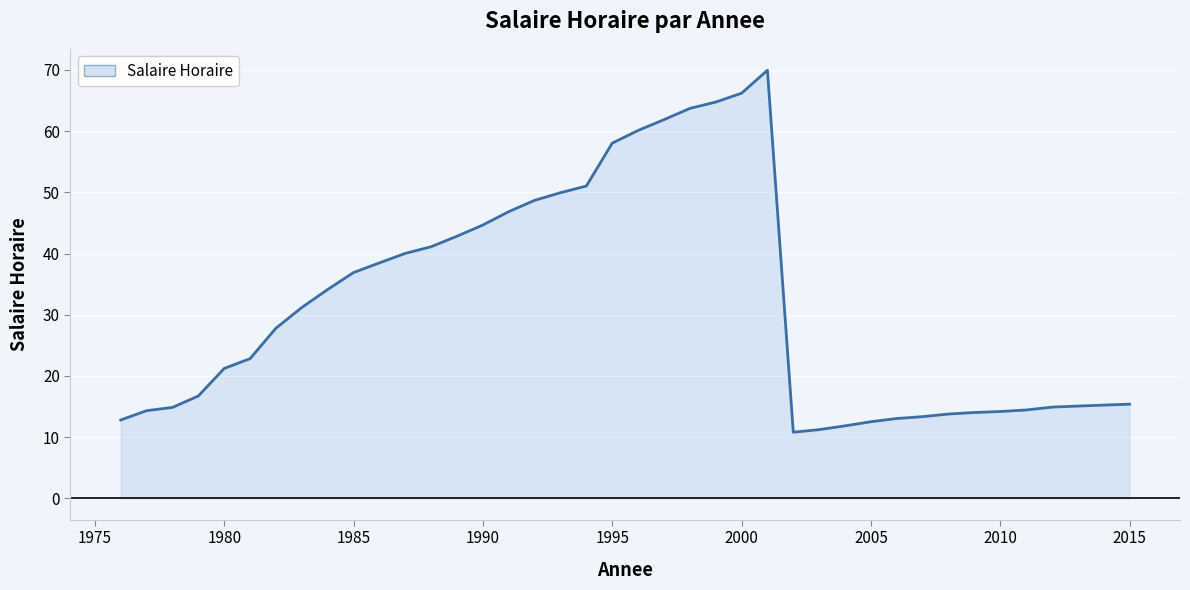

What is the minimum value shown in the chart?

10.8